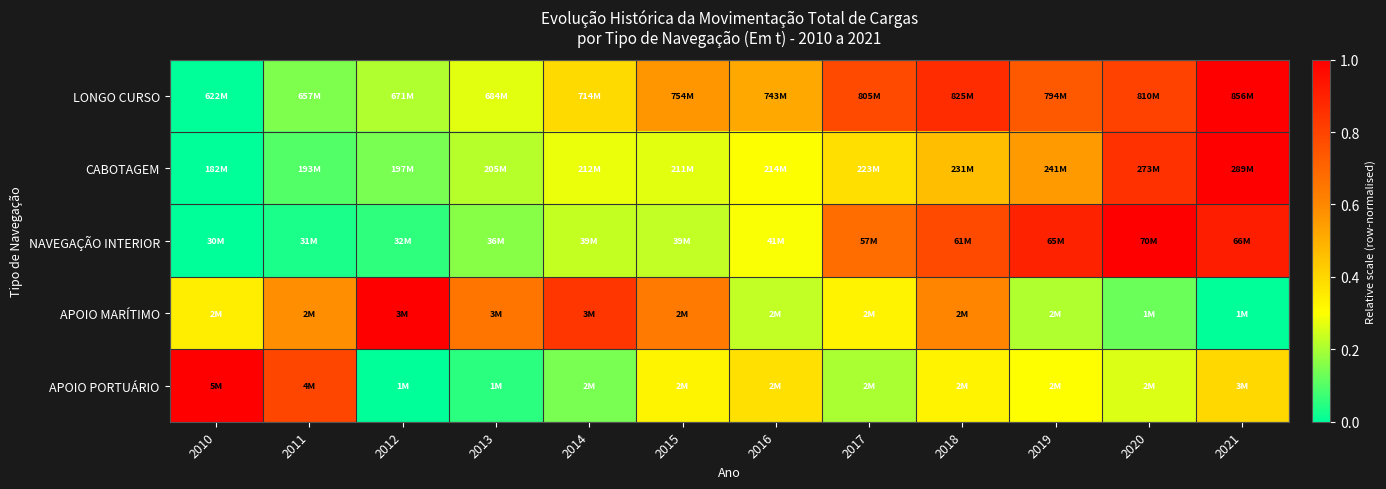

At which category is the sum across all series the highest?

2021